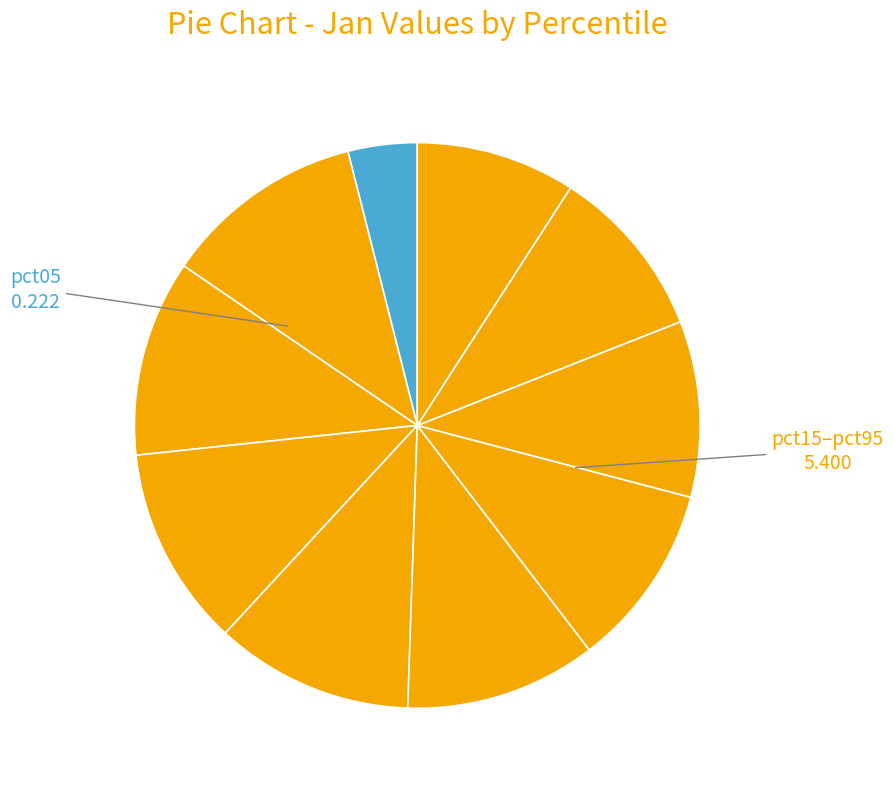

How many slices are in this pie chart?

10